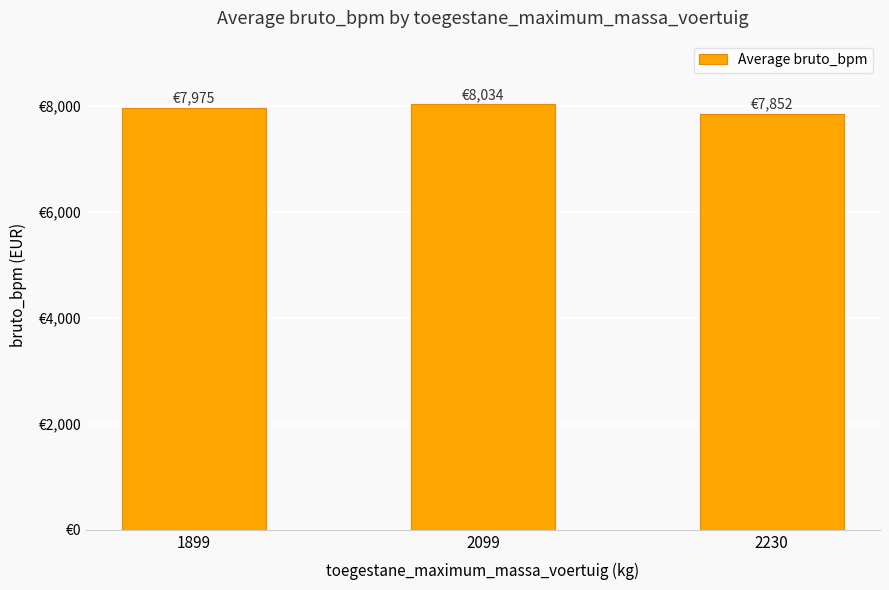

Is it true that the value at 2230 is 7852.3?

True